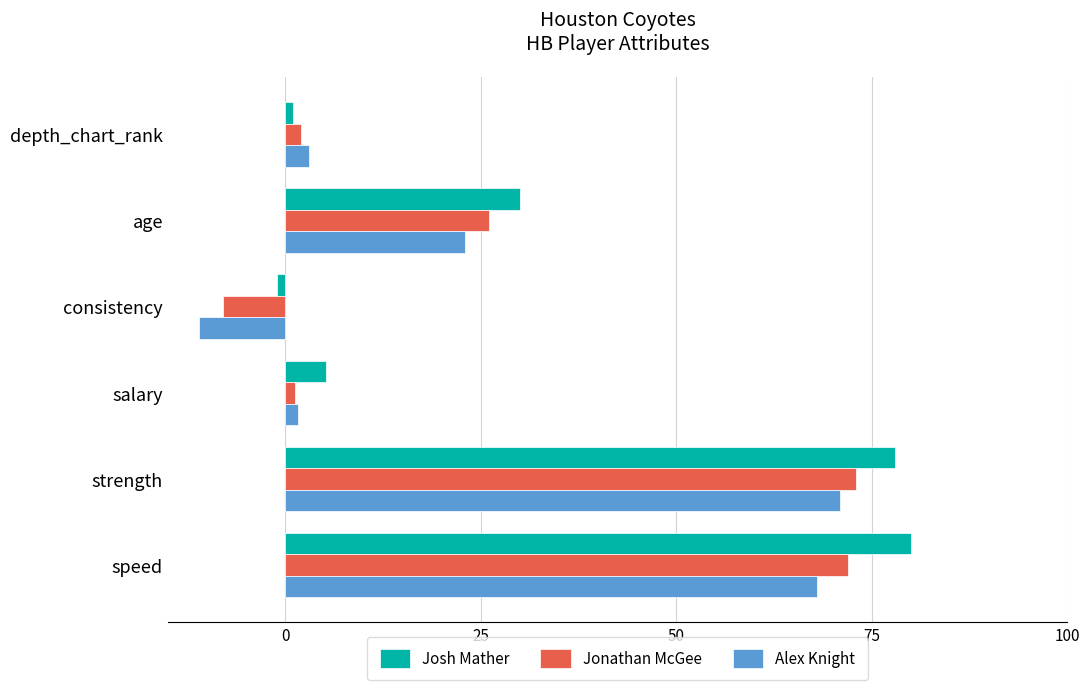

What is the spread (max minus min) of values at age?

7.0